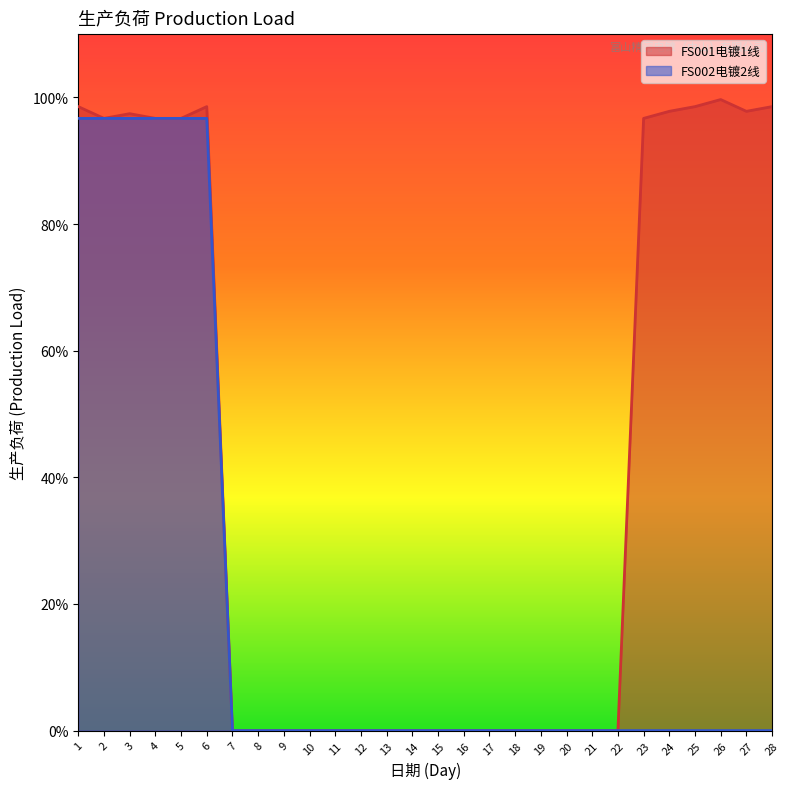

Is it true that FS002电镀2线 equals 0.0 at 9?

True